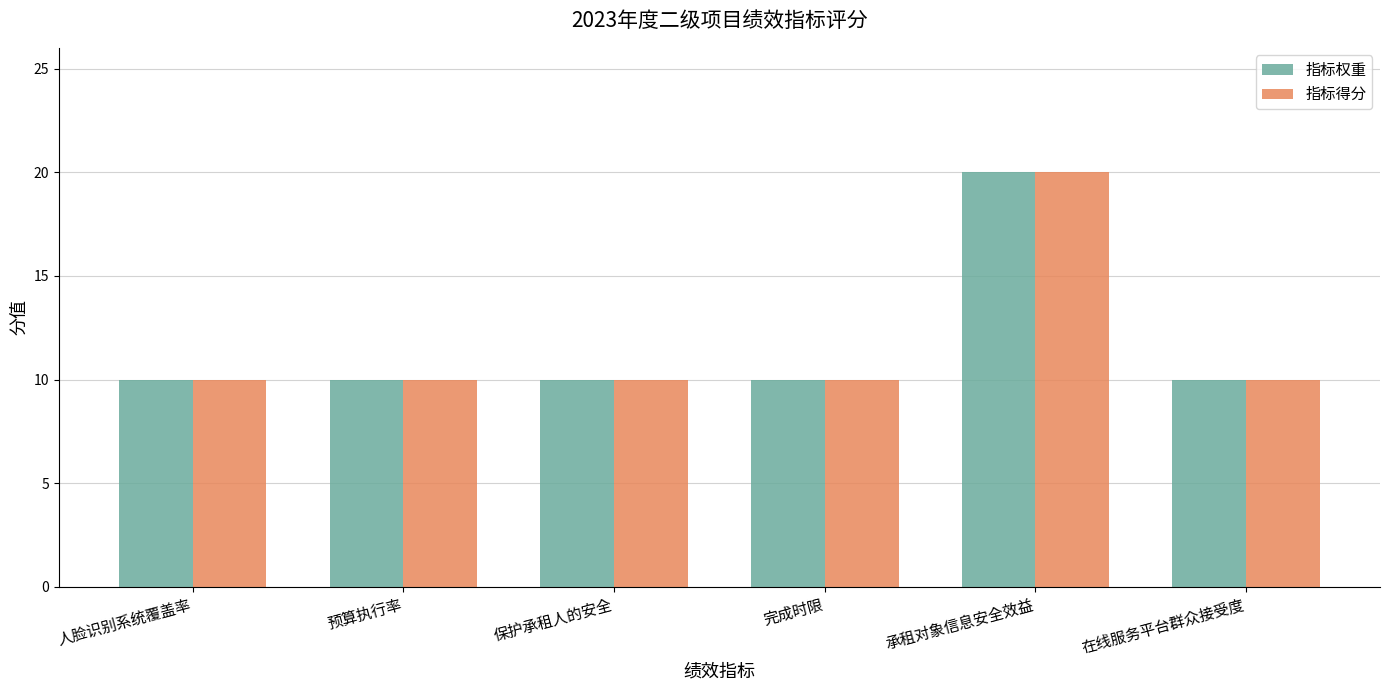

What is the value of the 指标得分 bar at the 6th from the left?

10